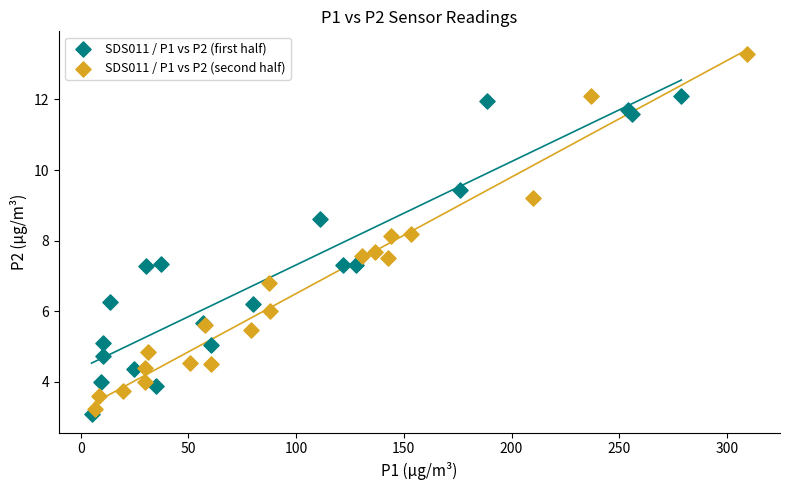

Which series reaches the maximum Y coordinate?

SDS011 / P1 vs P2 (second half)